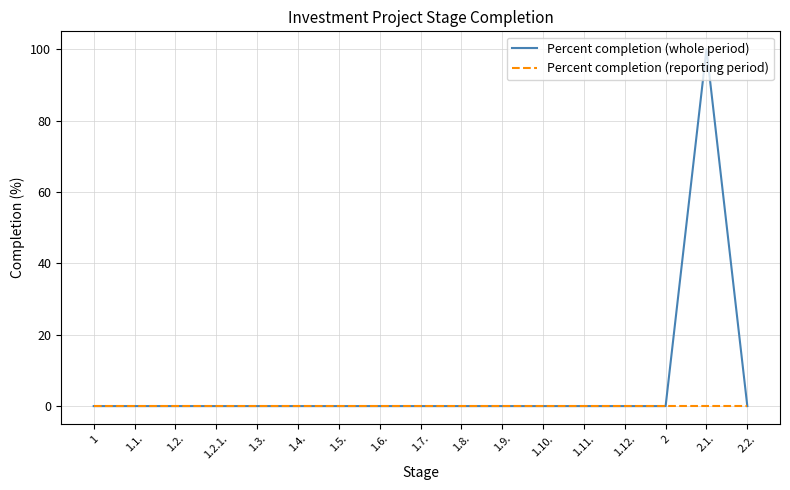

At which category does the chart reach its peak across all series?

2.1.